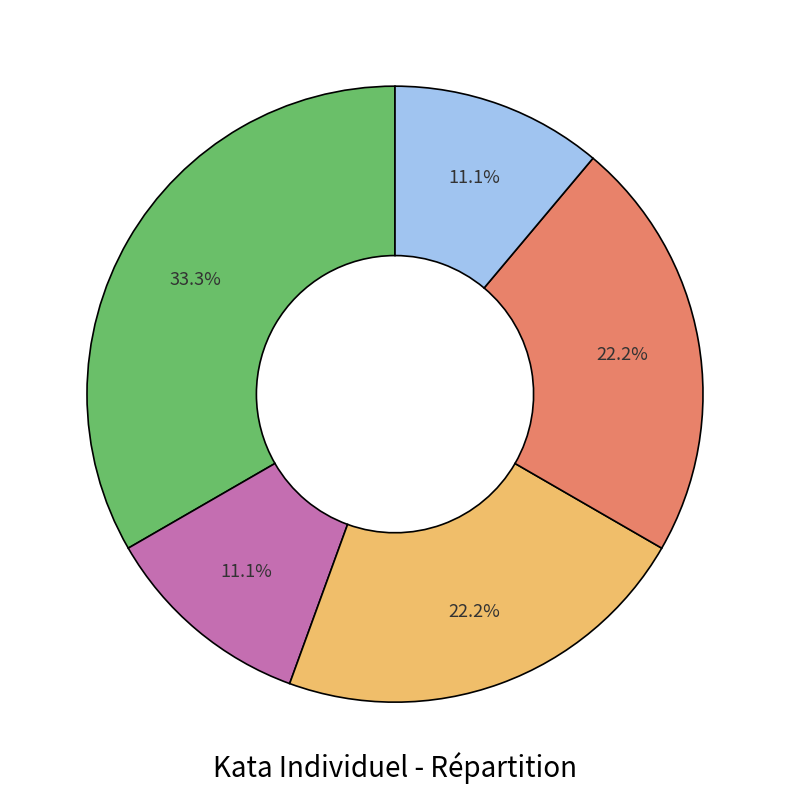

How many segments does this pie chart have?

5